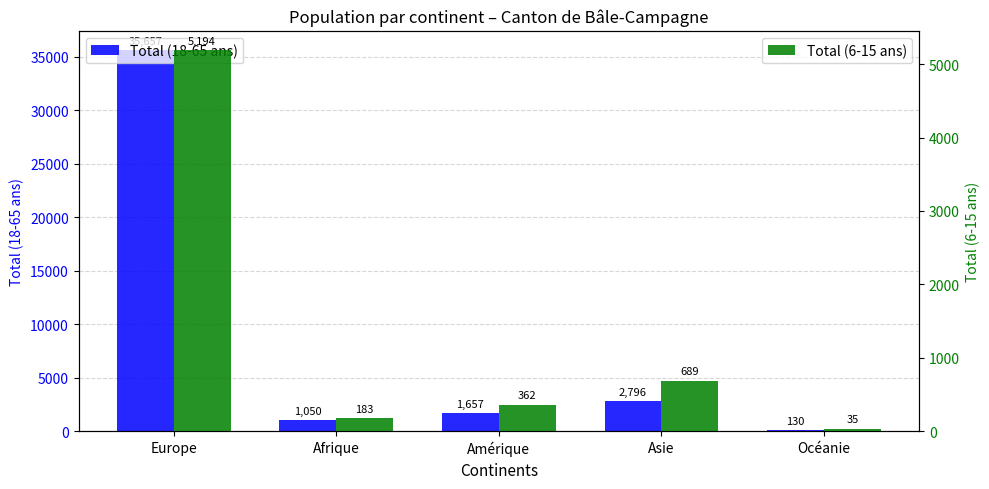

How many bars are there in each group?

2